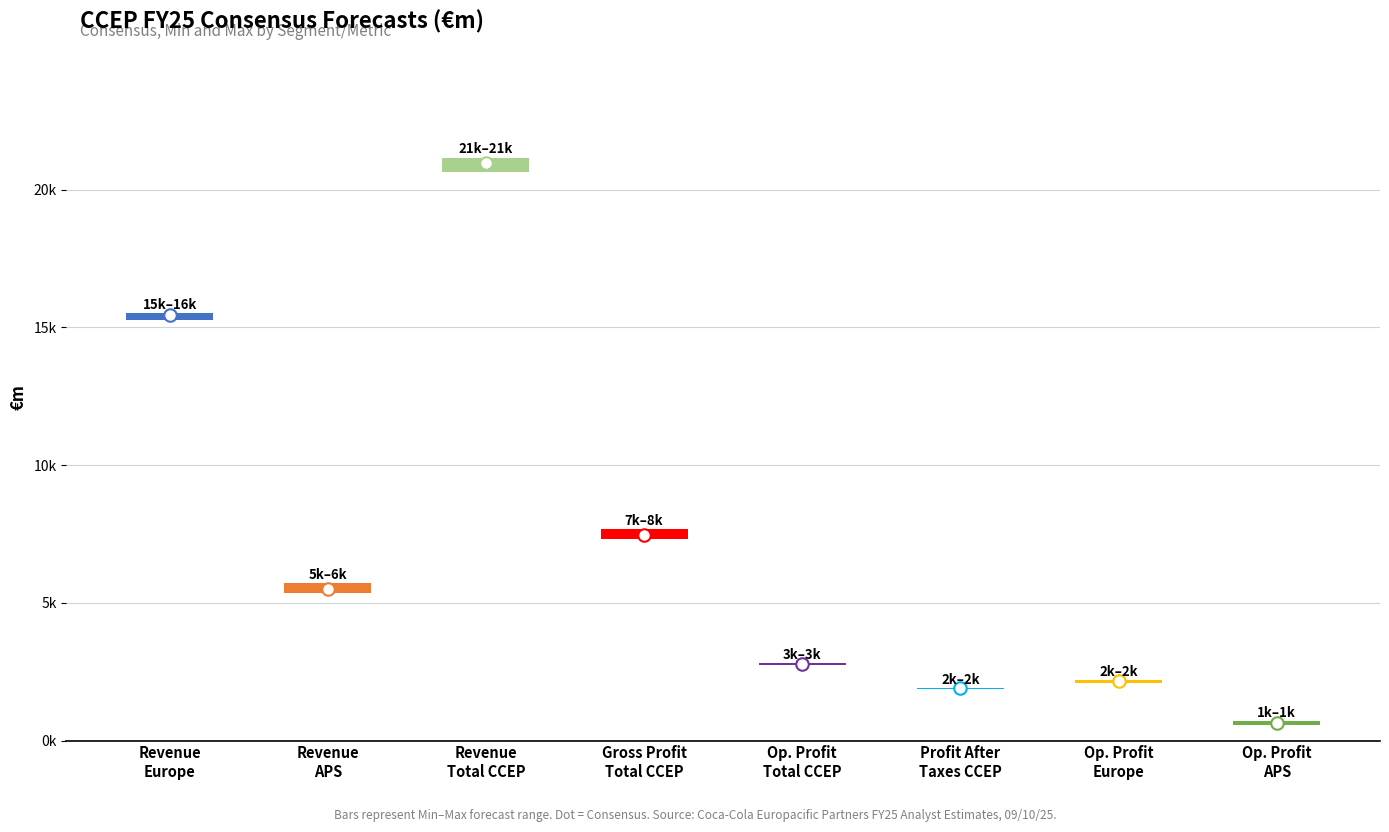

At which category is the sum across all series the highest?

Revenue: Total CCEP